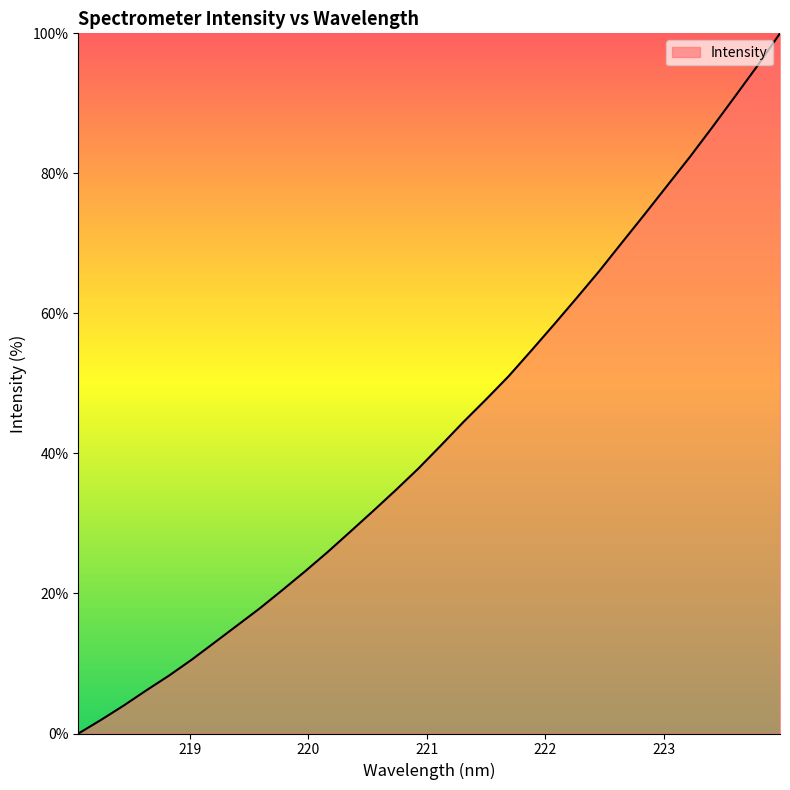

What is the maximum value shown in the chart?

100.0